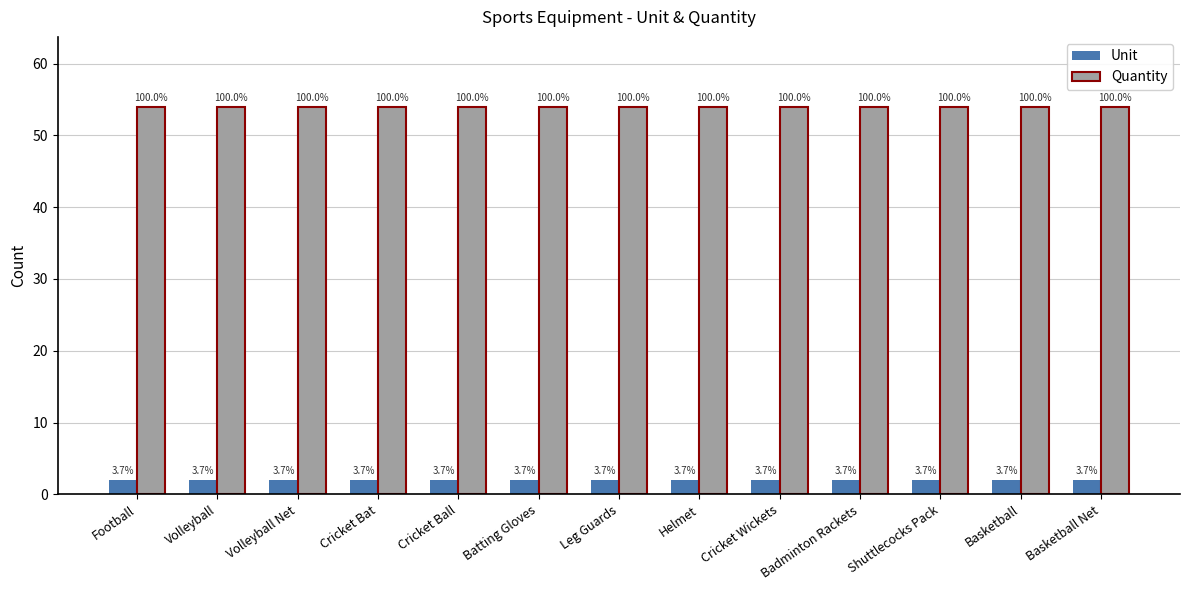

How many bars are there in each group?

2